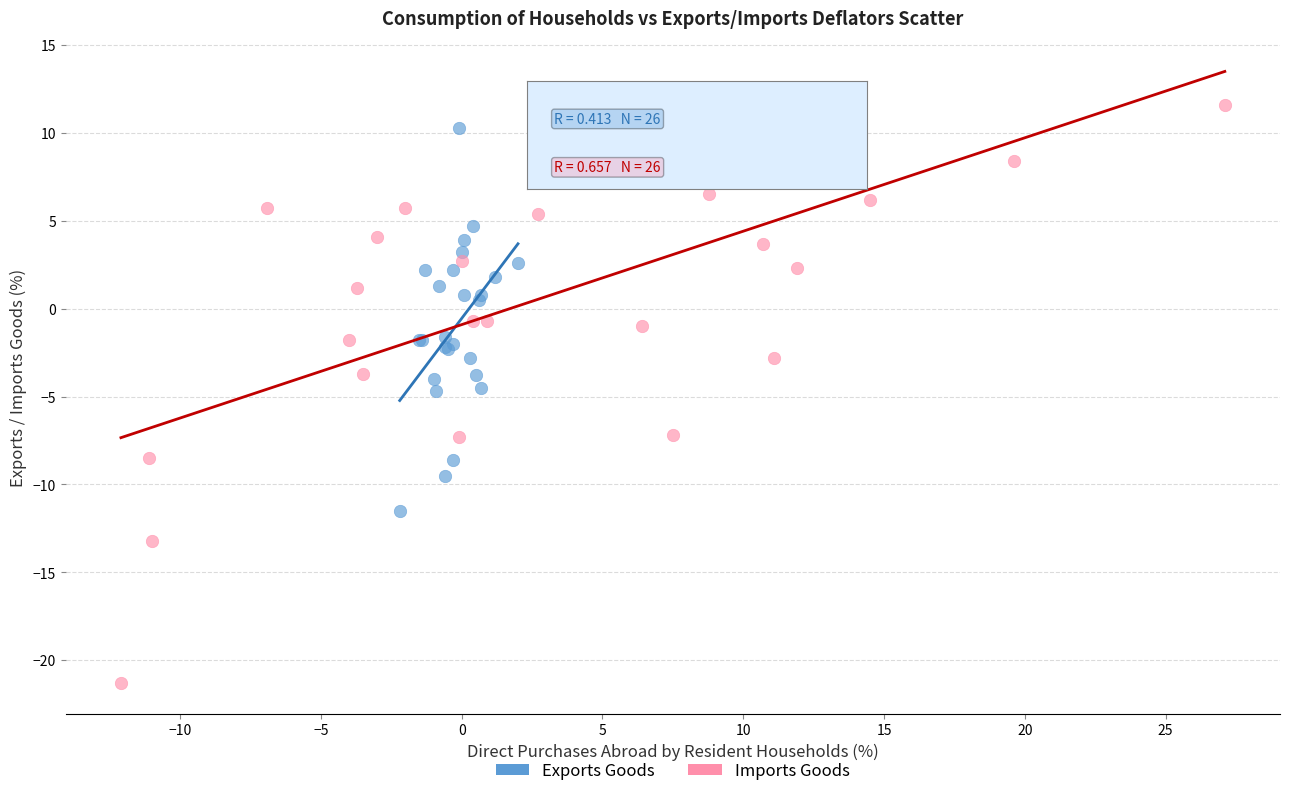

Which series reaches the minimum Y coordinate?

Imports Goods